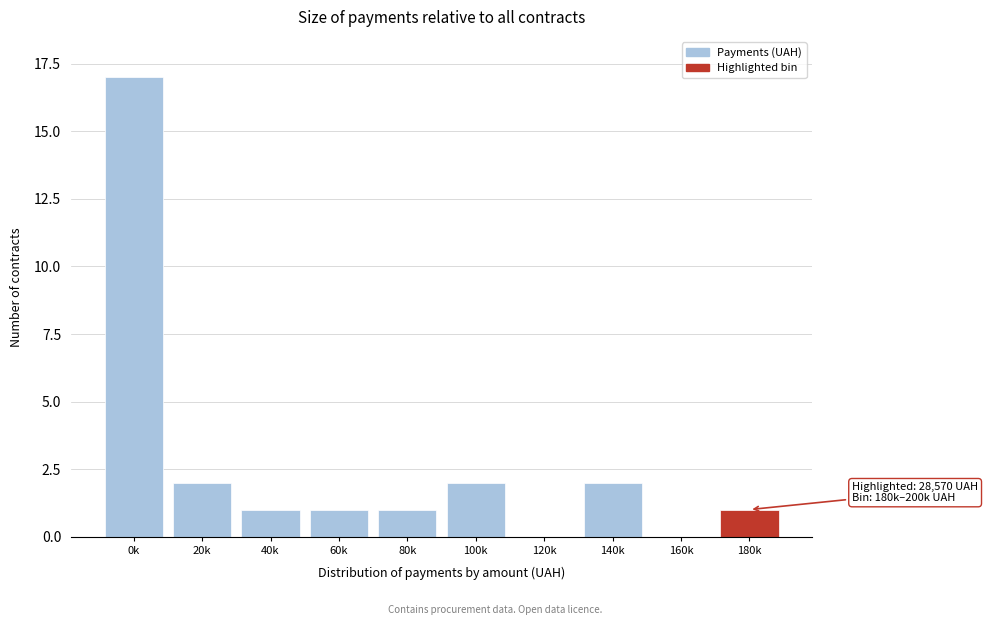

Reading left to right, transcribe all the data shown in this chart.

0k=17	20k=2	40k=1	60k=1	80k=1	100k=2	120k=0	140k=2	160k=0	180k=1